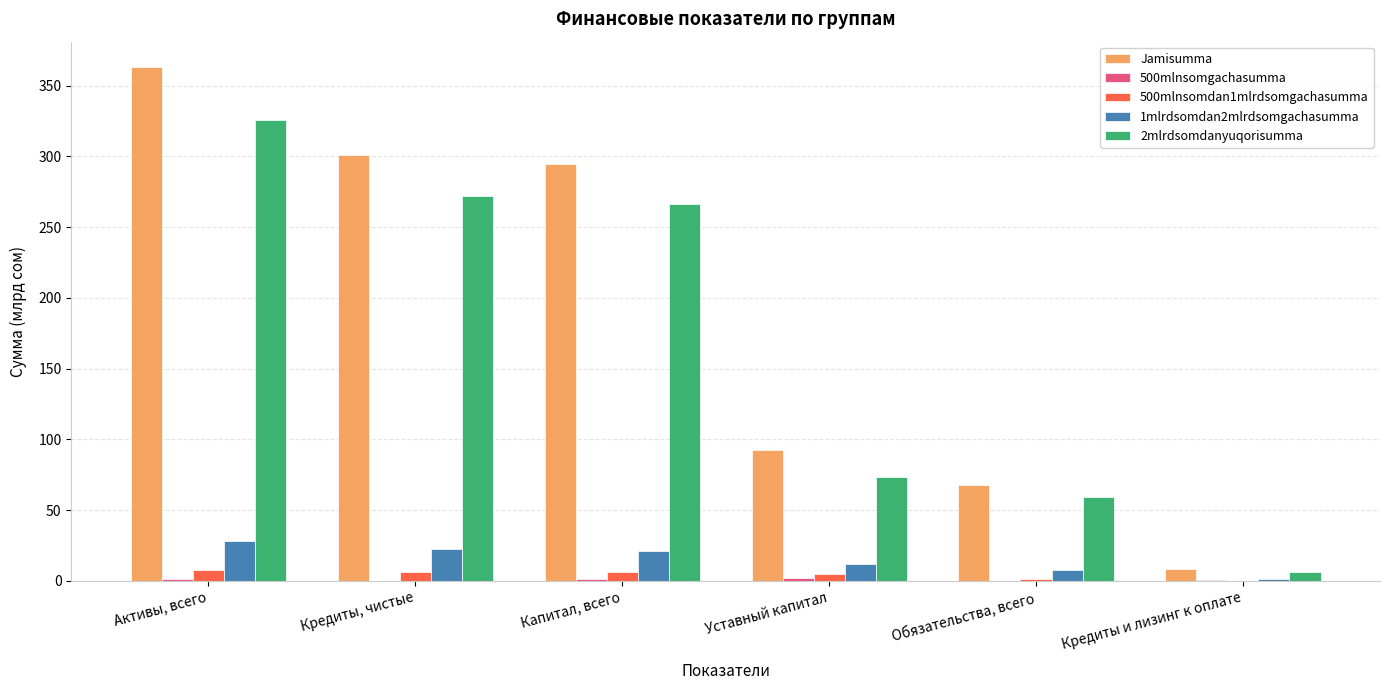

Which series has the largest range (max minus min)?

Jamisumma